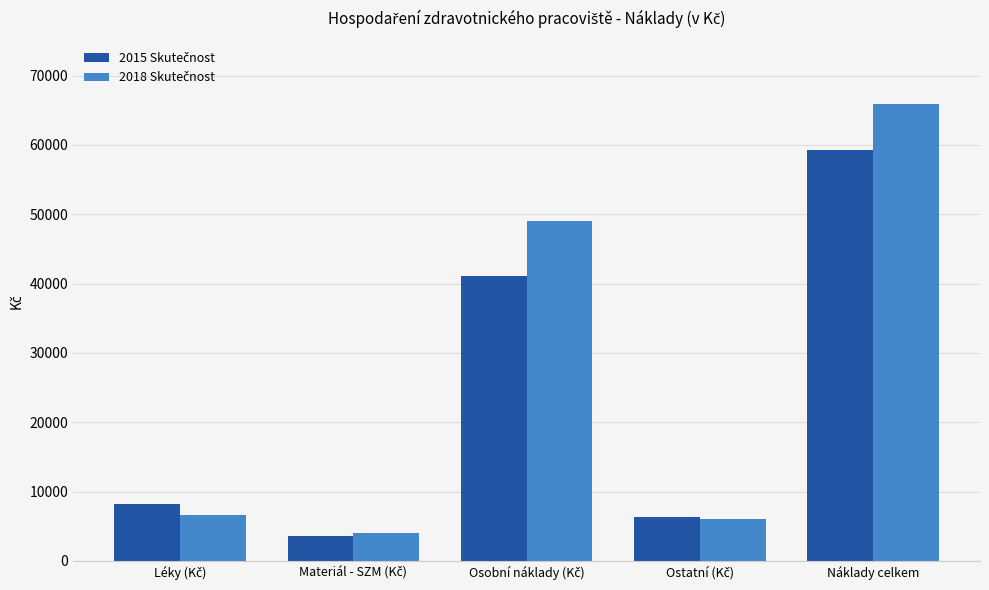

What is the greatest value displayed?

65844.0